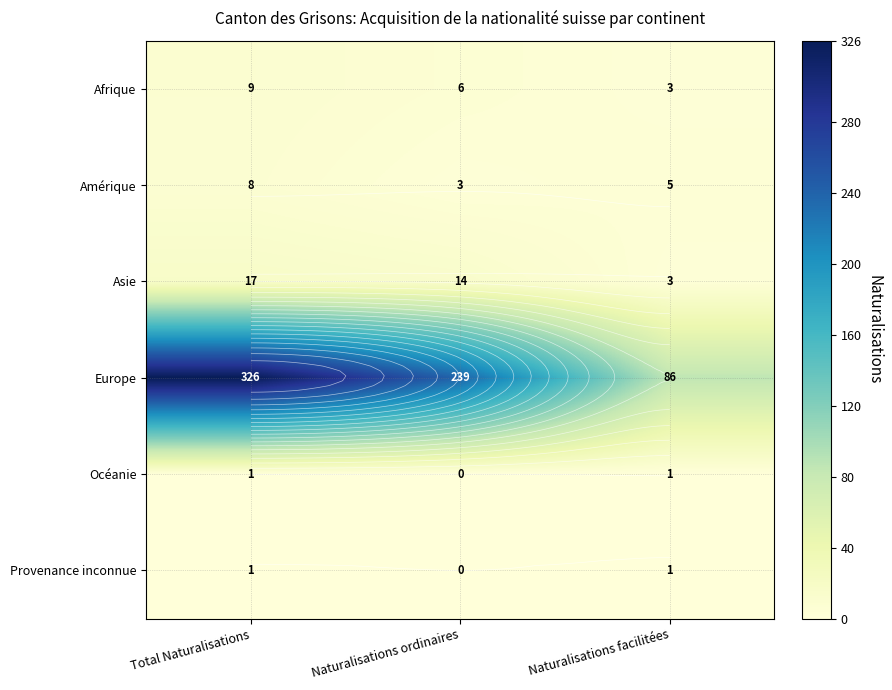

What is the difference between the Amérique values at Naturalisations ordinaires and Total Naturalisations?

5